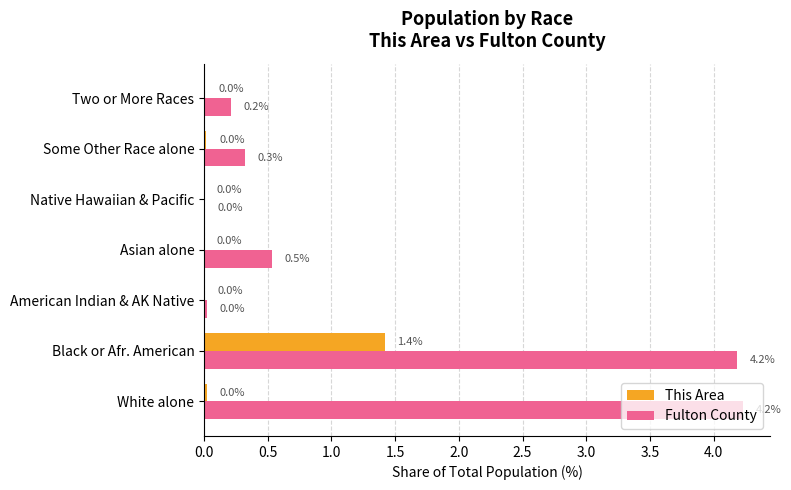

The Fulton County series shows 4.2 at White alone. True or false?

True